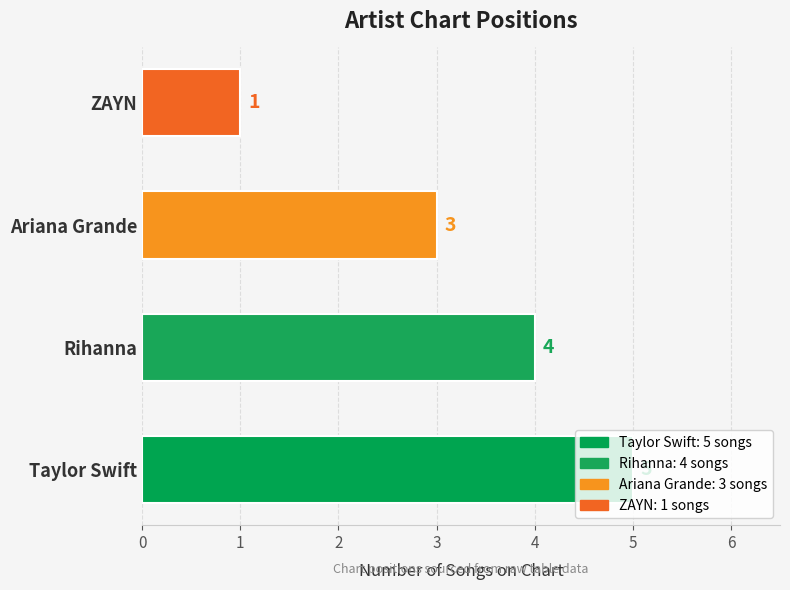

What is the greatest value displayed?

5